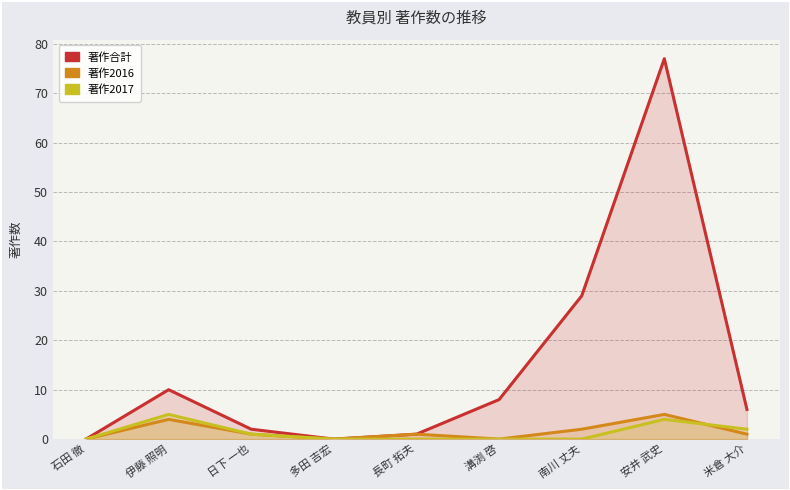

The value of 著作合計 at 溝渕 啓 is 13. True or false?

False